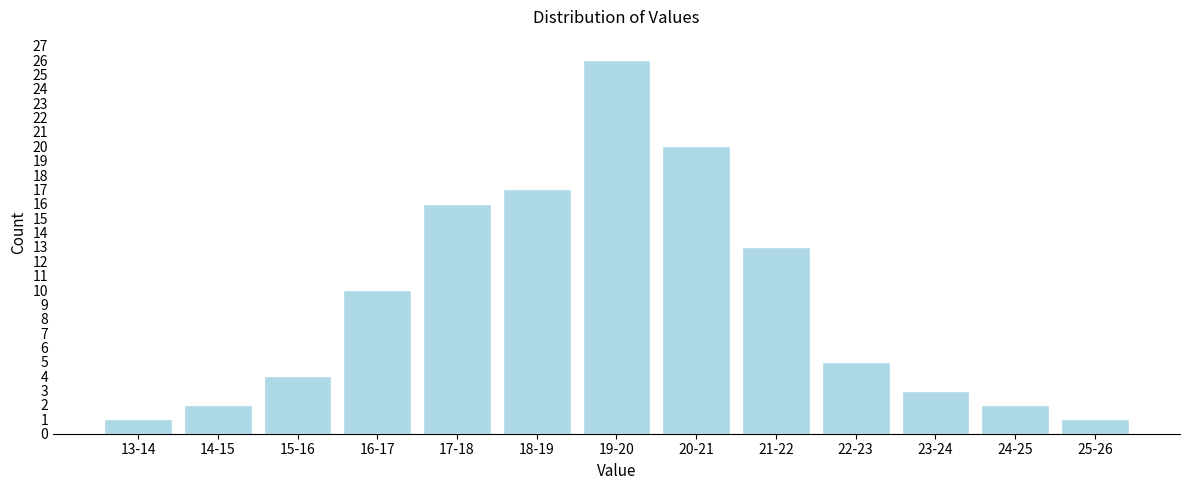

Reading left to right, list all the values displayed in this chart.

13-14=1	14-15=2	15-16=4	16-17=10	17-18=16	18-19=17	19-20=26	20-21=20	21-22=13	22-23=5	23-24=3	24-25=2	25-26=1